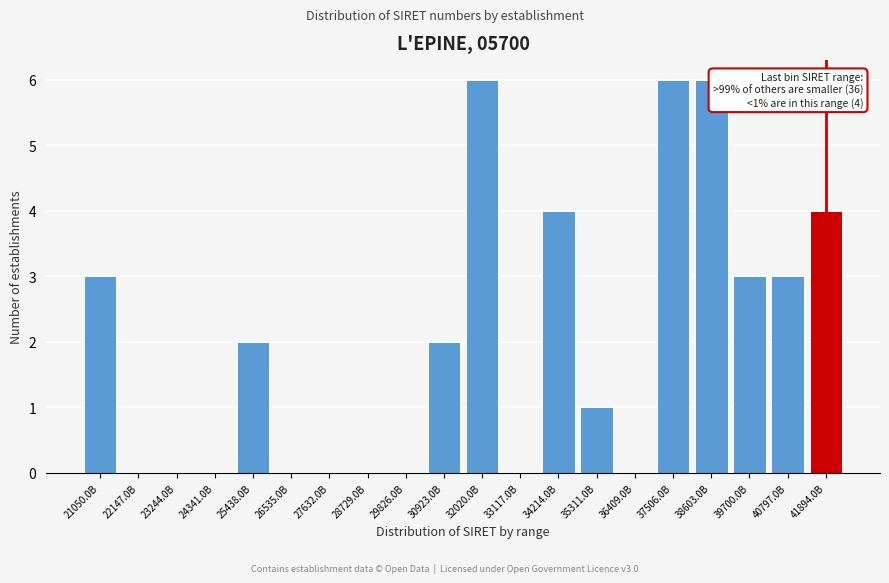

Reading left to right, transcribe all the data shown in this chart.

21050.0B=3	22147.0B=0	23244.0B=0	24341.0B=0	25438.0B=2	26535.0B=0	27632.0B=0	28729.0B=0	29826.0B=0	30923.0B=2	32020.0B=6	33117.0B=0	34214.0B=4	35311.0B=1	36409.0B=0	37506.0B=6	38603.0B=6	39700.0B=3	40797.0B=3	41894.0B=4